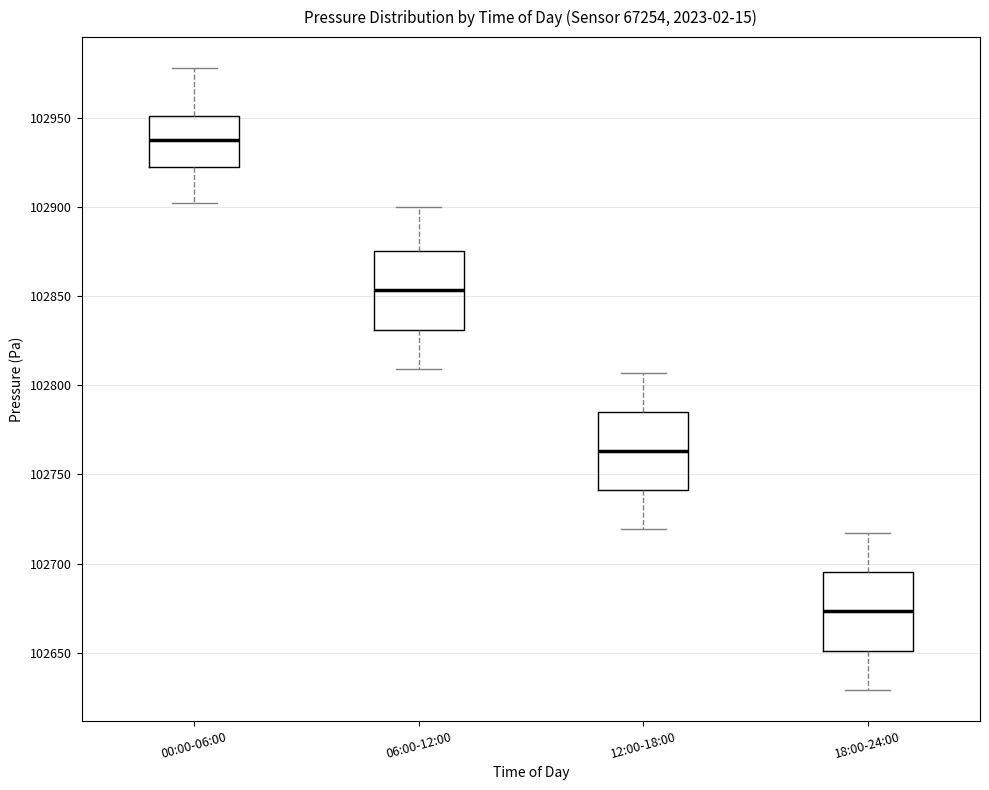

Reading left to right, transcribe this box plot: for each box, give where its median line is, the range the box spans, and where its two whiskers end, as read against the y-axis. The values are not printed on the chart, so give them approximately, as read against the axis.

00:00-06:00: median 102940, box 102920 to 102950, whiskers 102900 to 102980
06:00-12:00: median 102855, box 102830 to 102875, whiskers 102810 to 102900
12:00-18:00: median 102765, box 102740 to 102785, whiskers 102720 to 102805
18:00-24:00: median 102675, box 102650 to 102695, whiskers 102630 to 102715